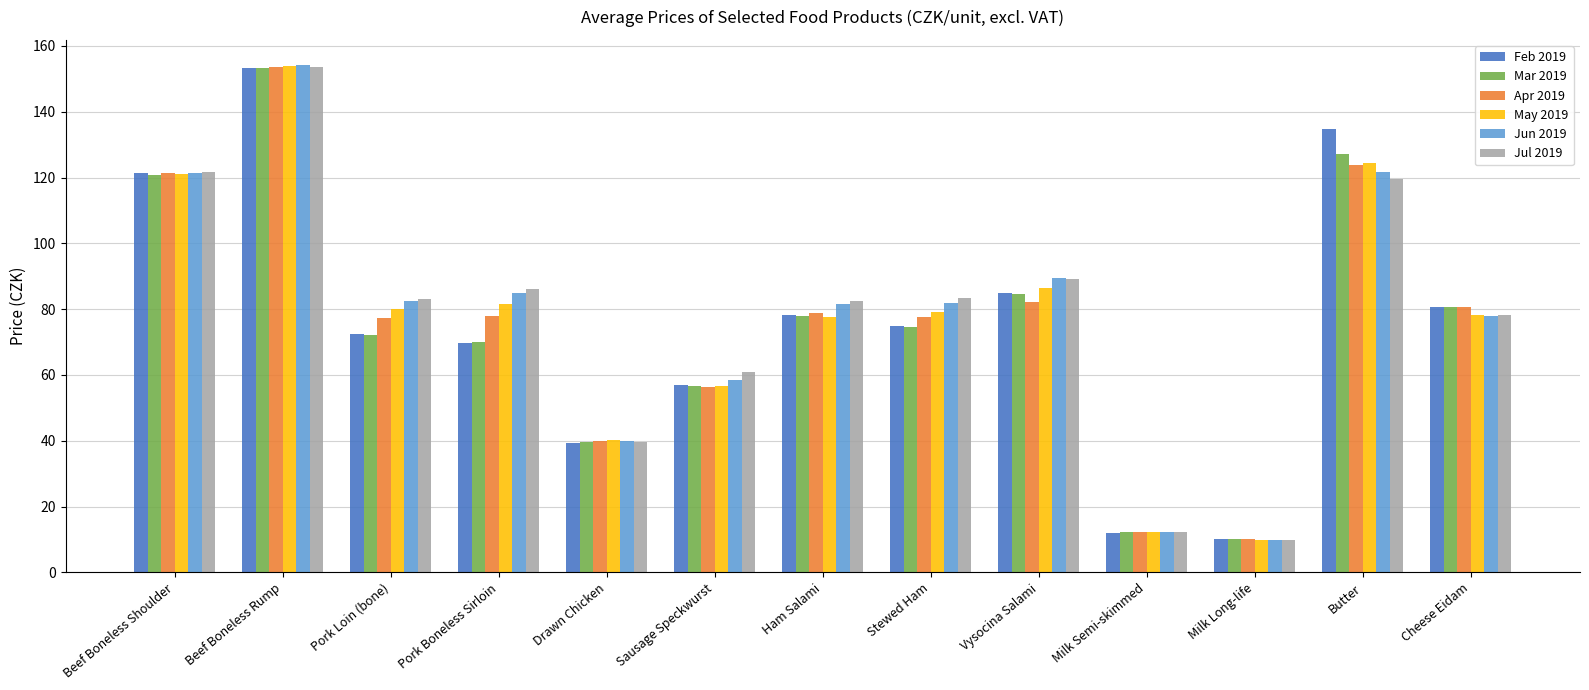

How many groups of bars are there?

13